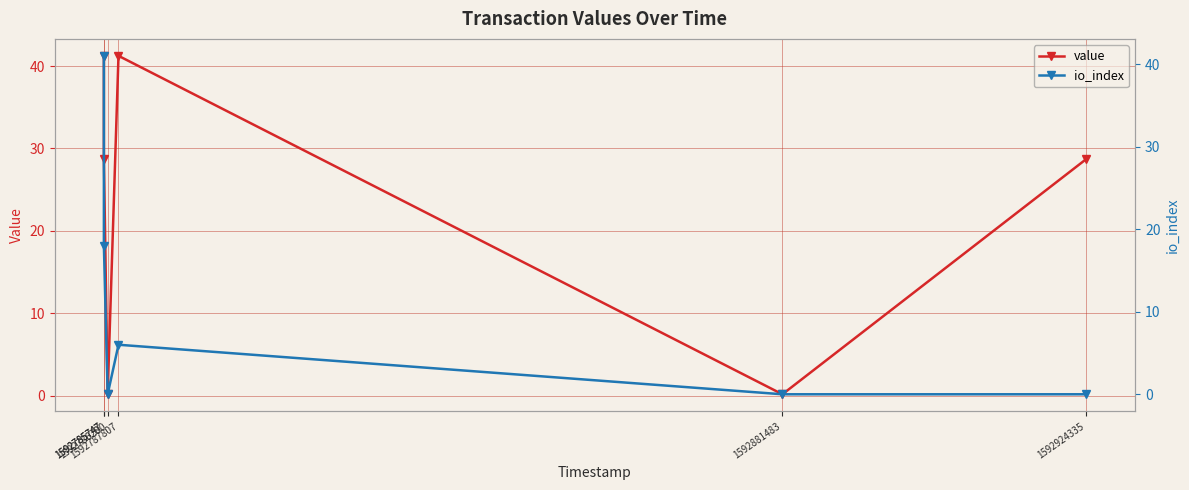

At which category does value reach its first local peak?

1592787807